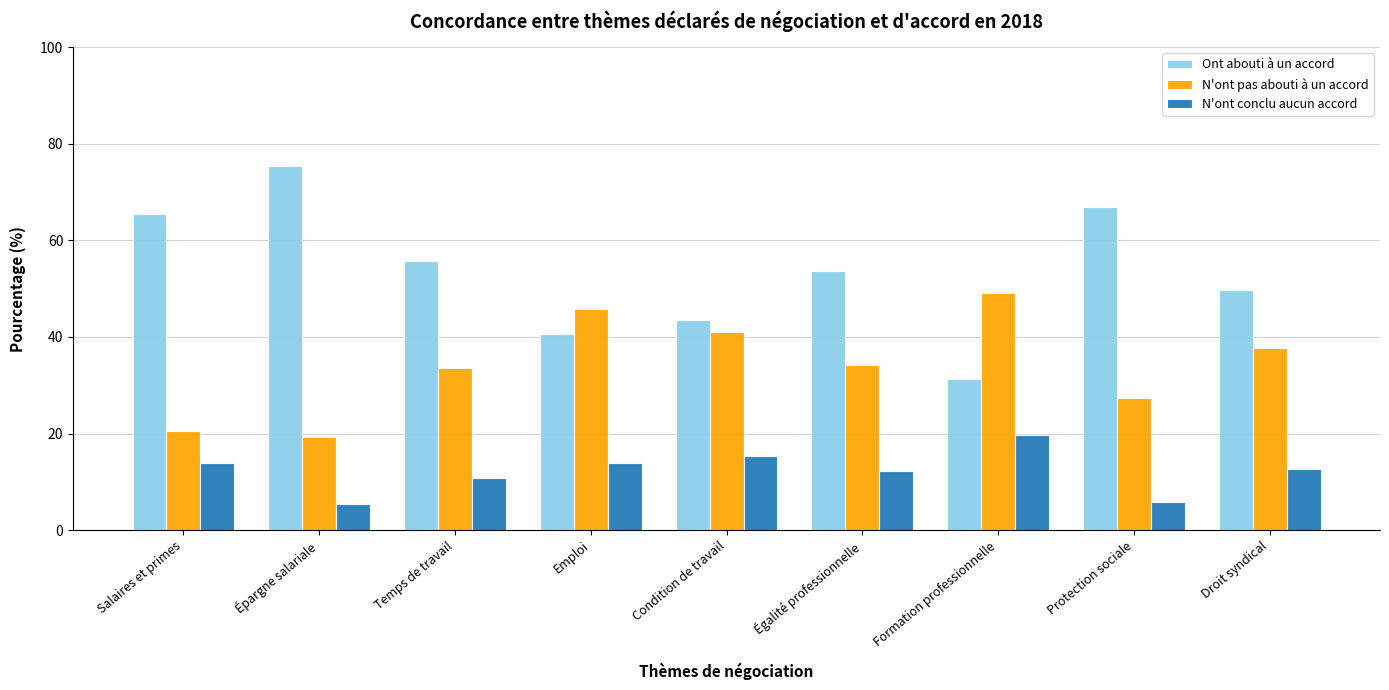

What is the difference between the maximum and minimum values in the Ont abouti à un accord series?

44.0